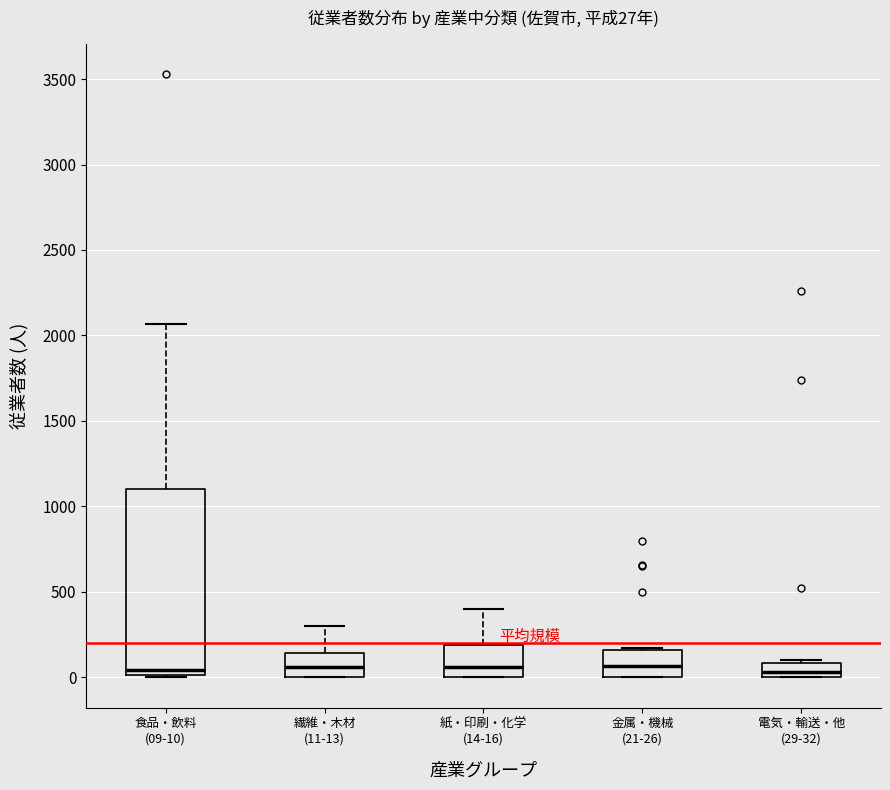

Which box is the tallest, from its lower edge to its upper edge?

食品・飲料 (09-10)